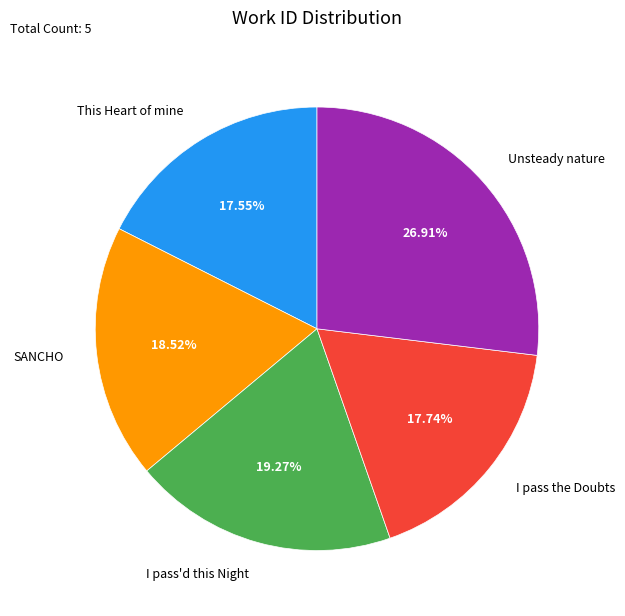

How many slices are in this pie chart?

5